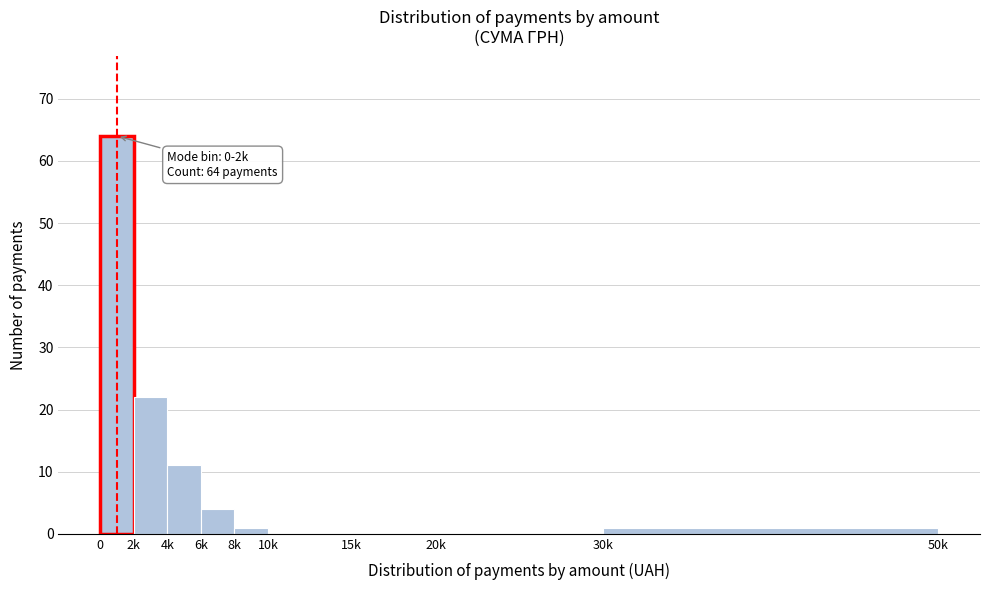

Reading left to right, list all the values displayed in this chart.

0=64	2k=22	4k=11	6k=4	8k=1	10k=0	15k=0	20k=0	30k=1